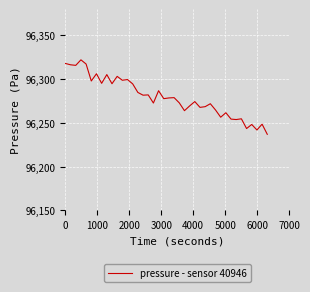

What is the minimum value shown in the chart?

96237.0